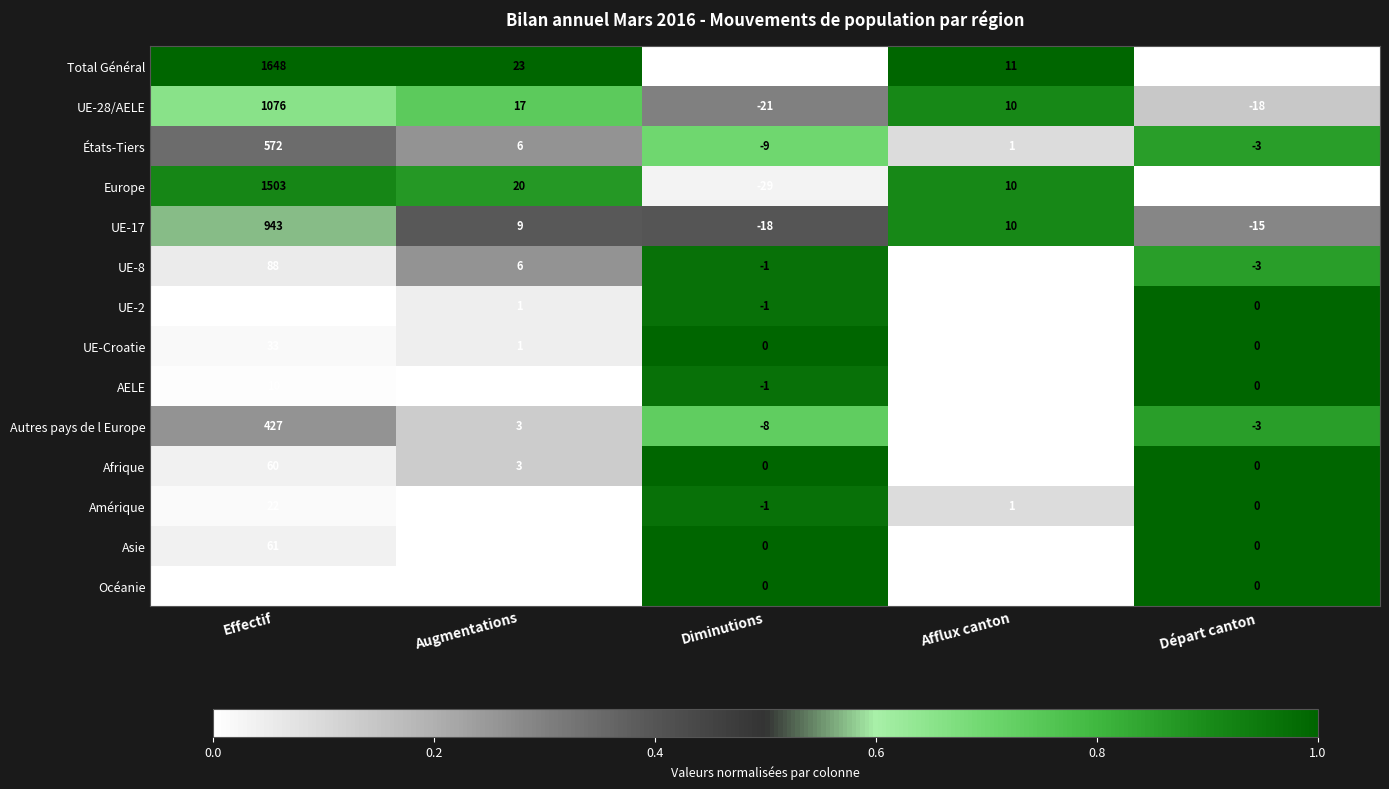

True or false: Europe has a value of -44 at Diminutions.

False